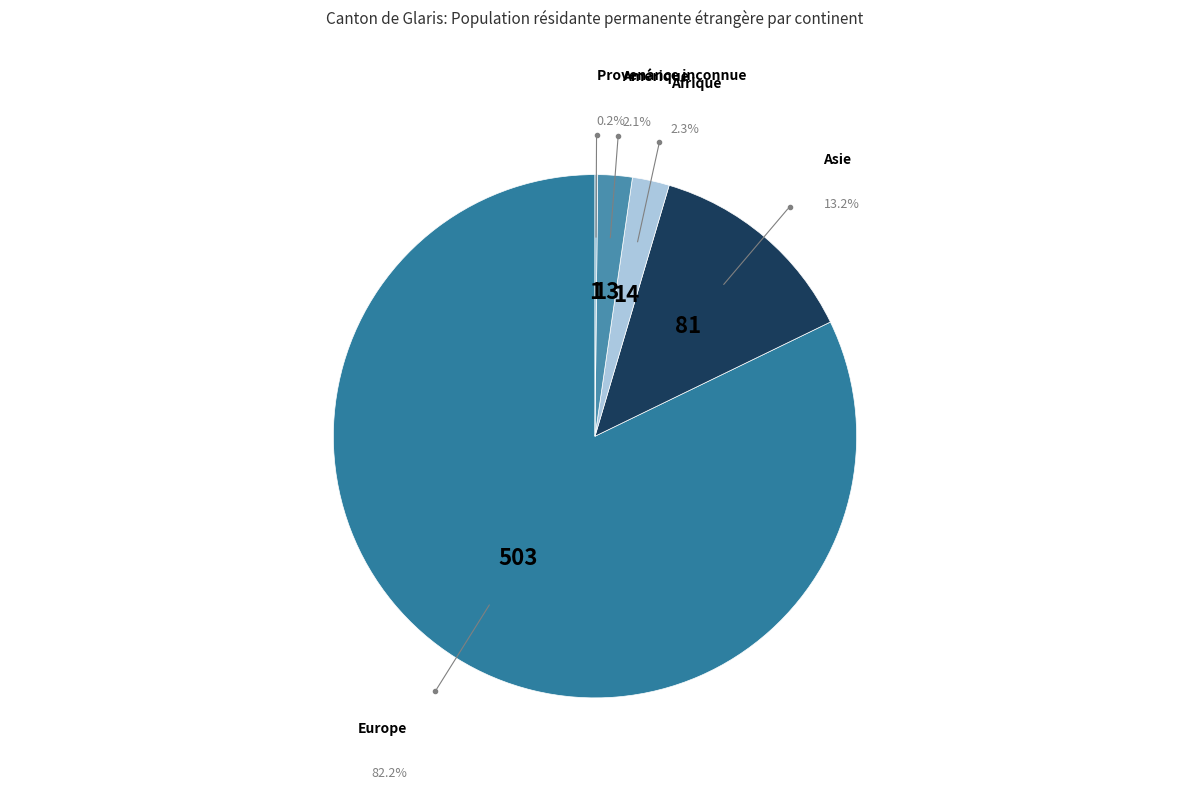

To the nearest percent, what is the difference between the largest and smallest slice percentages?

82%